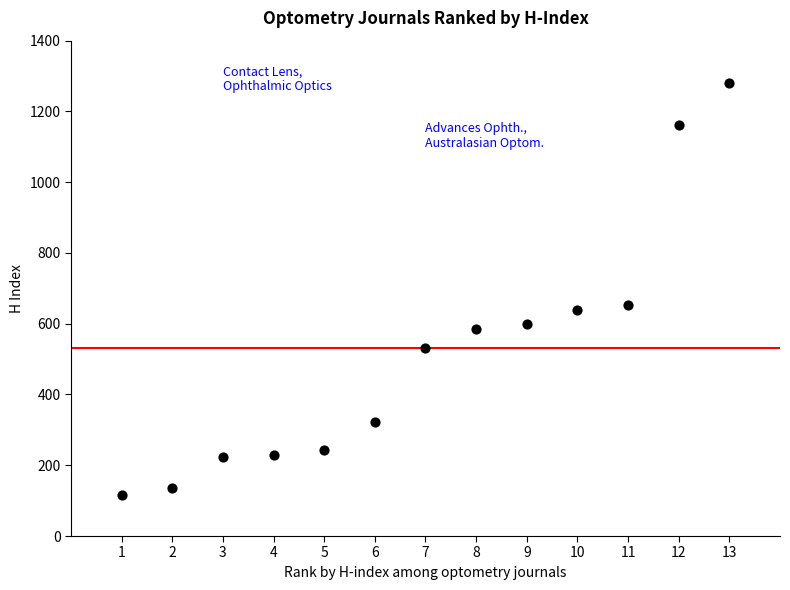

What is the range of X values (max minus min)?

12